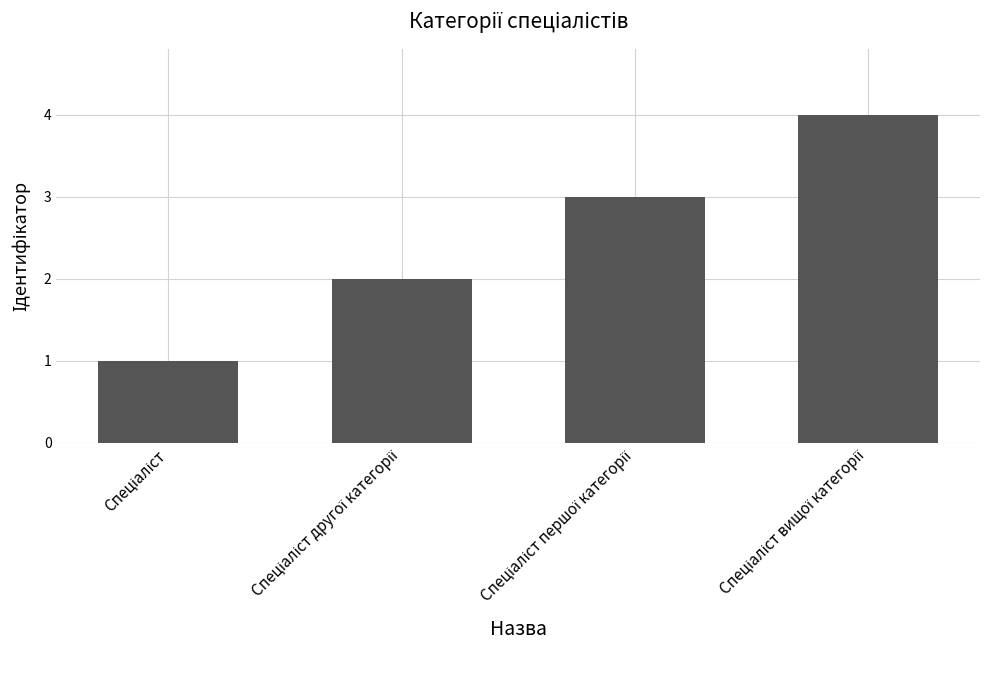

What is the maximum value shown in the chart?

4